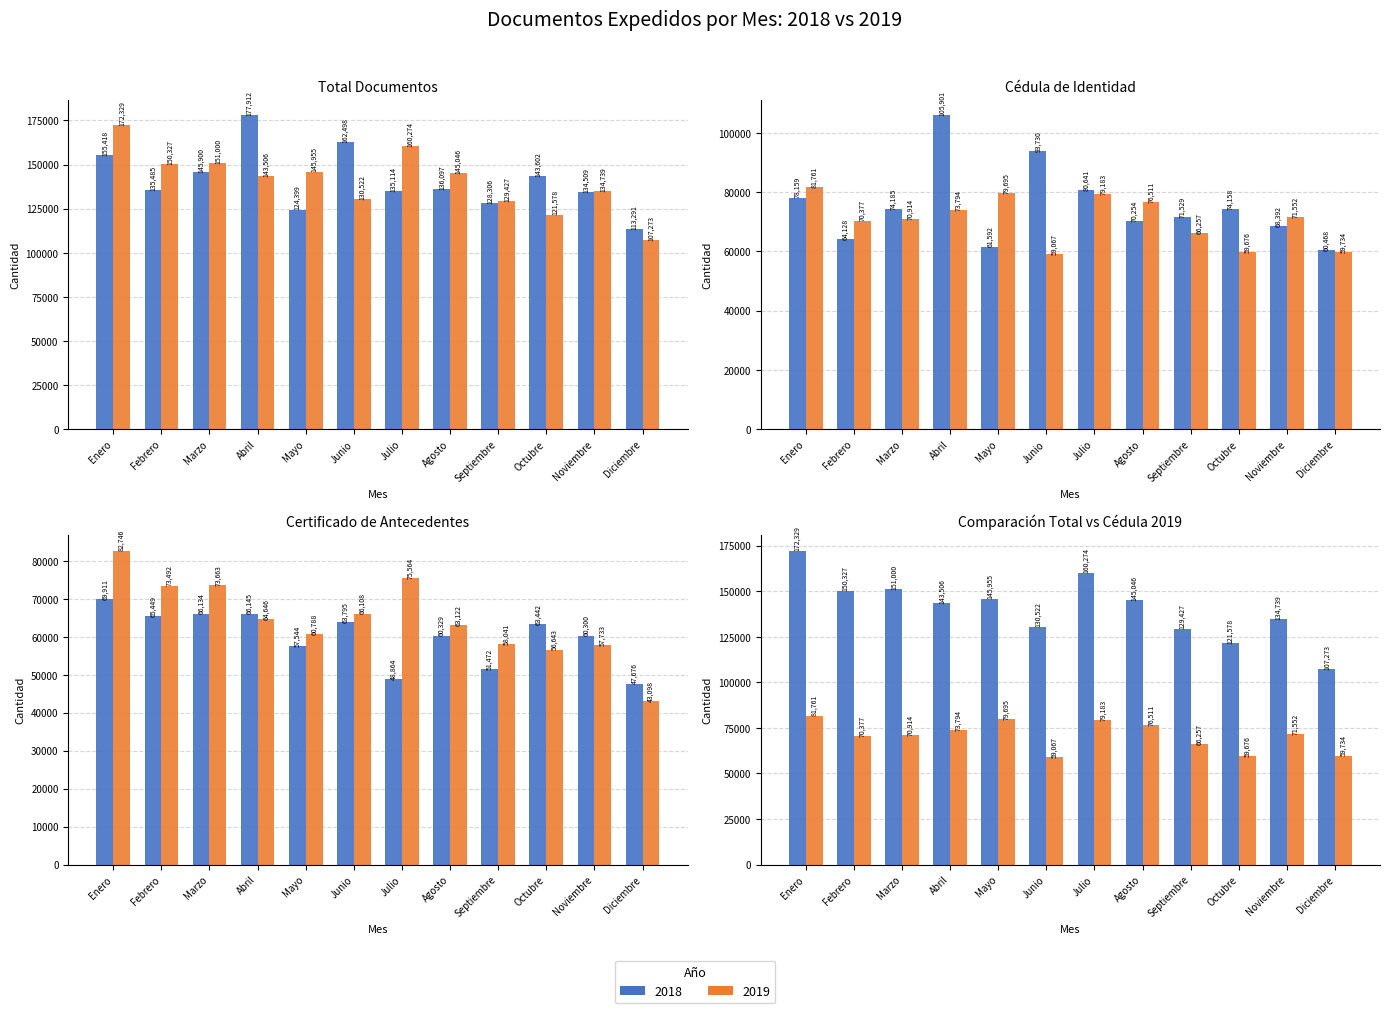

What is the sum of the Antecedentes 2018 values at Julio and Octubre?

112306